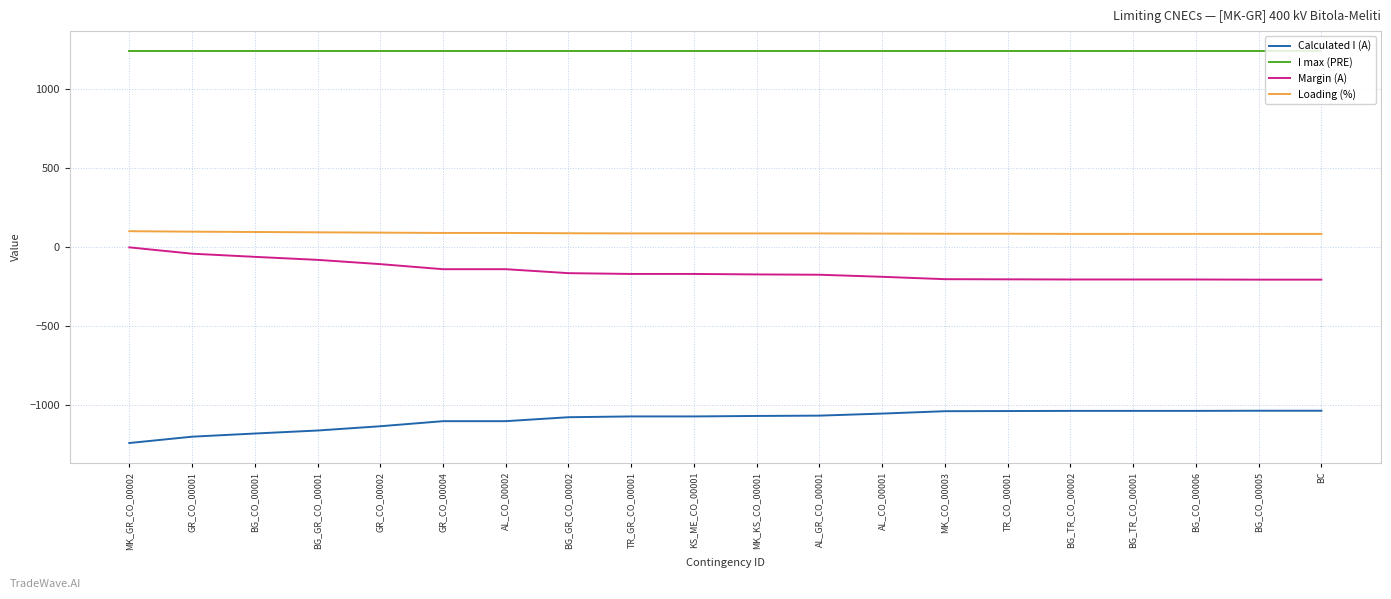

True or false: Margin (A) and Calculated I (A) cross at least once.

False